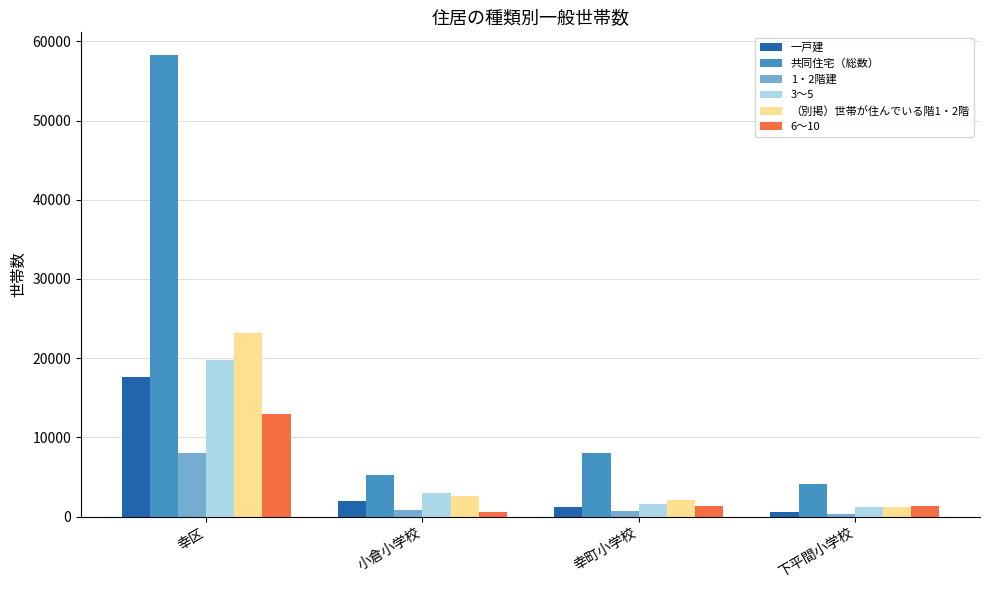

The value of （別掲）世帯が住んでいる階1・2階 at 小倉小学校 is 4514. True or false?

False